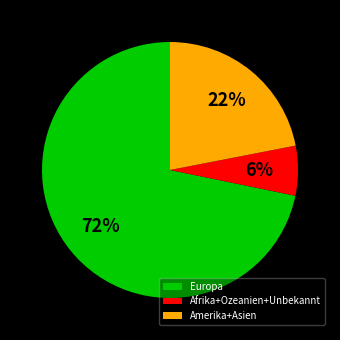

Count the number of slices in the pie.

3